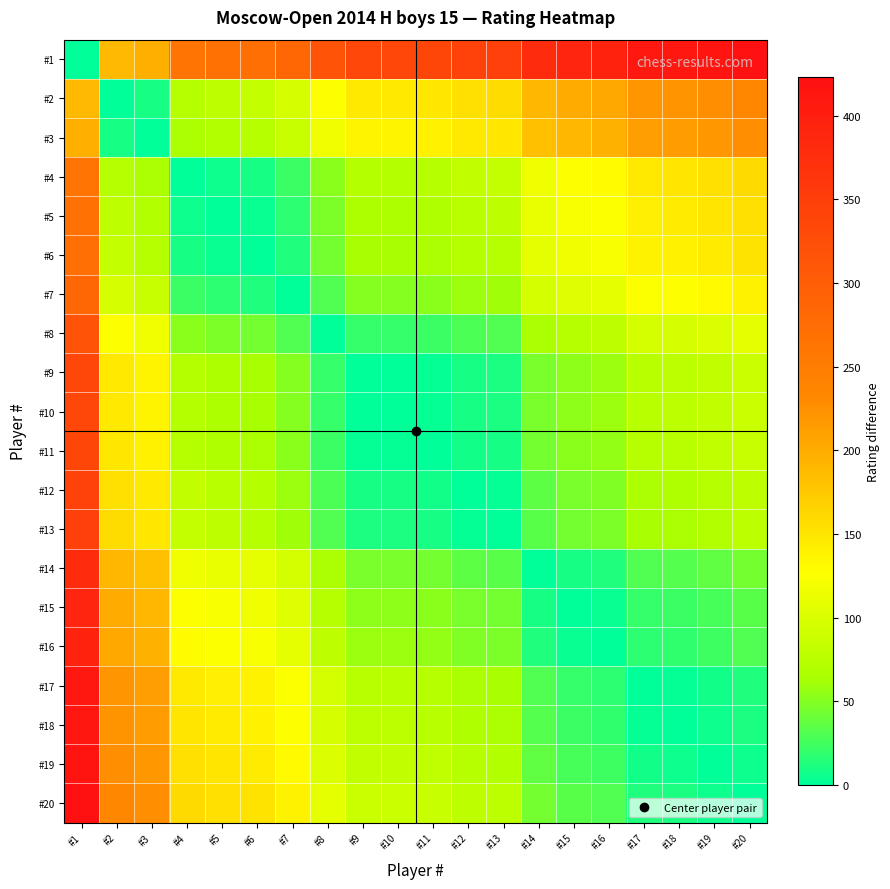

Rank the series by their maximum value, from lowest to highest.

#3, #2, #4, #5, #6, #7, #8, #9, #10, #11, #12, #13, #14, #15, #16, #17, #18, #19, #1, #20